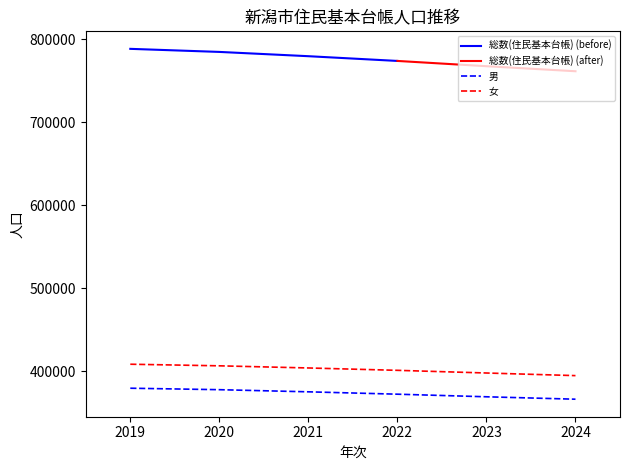

Which series has the widest spread of values?

総数(住民基本台帳)